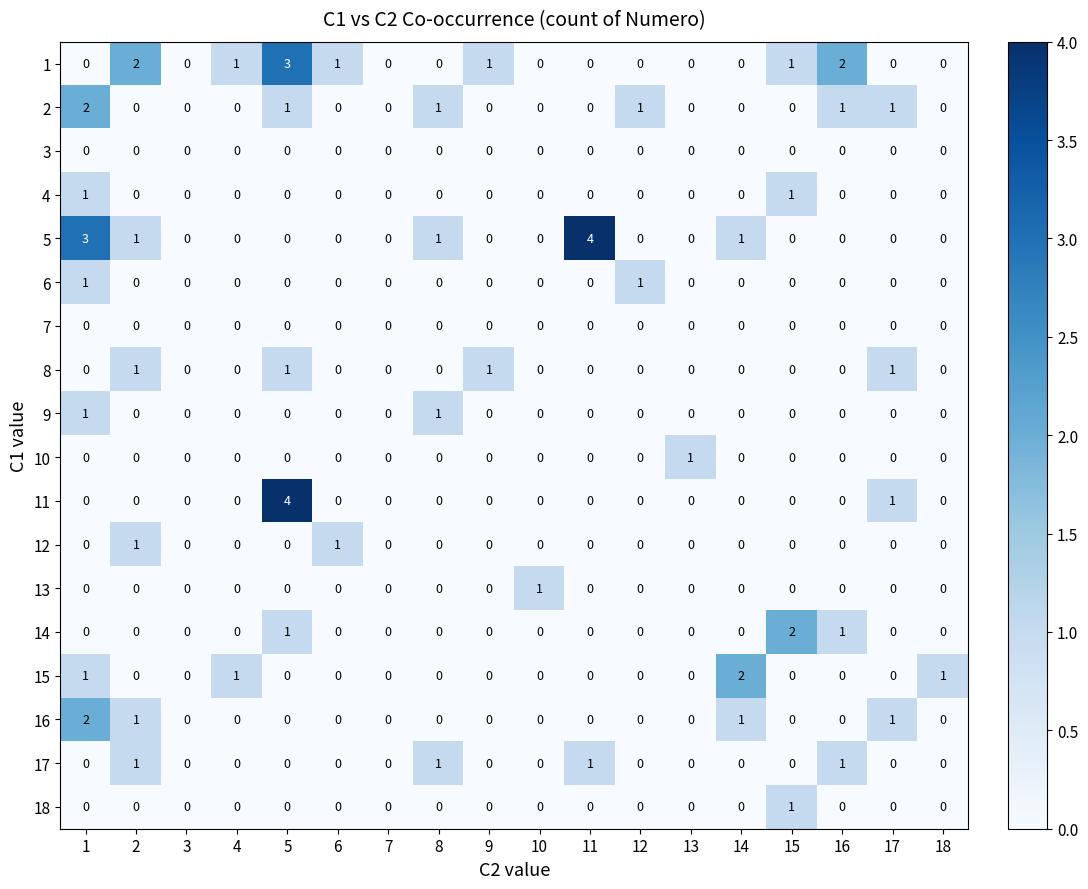

What is the sum of all 15 values?

5